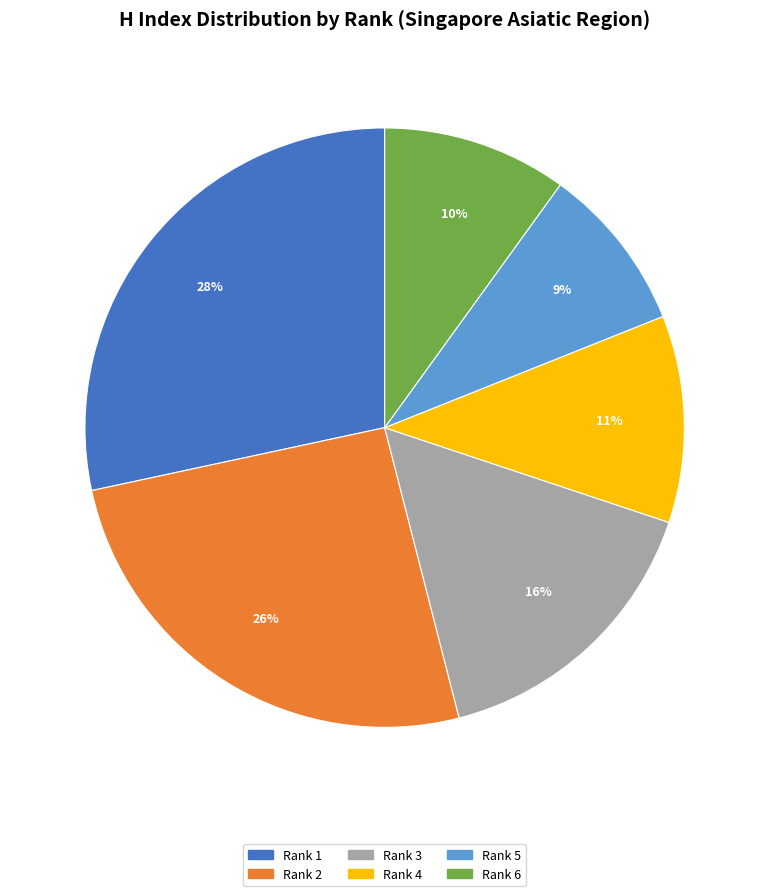

Do Rank 4 and Rank 6 together represent more than half of the pie?

No